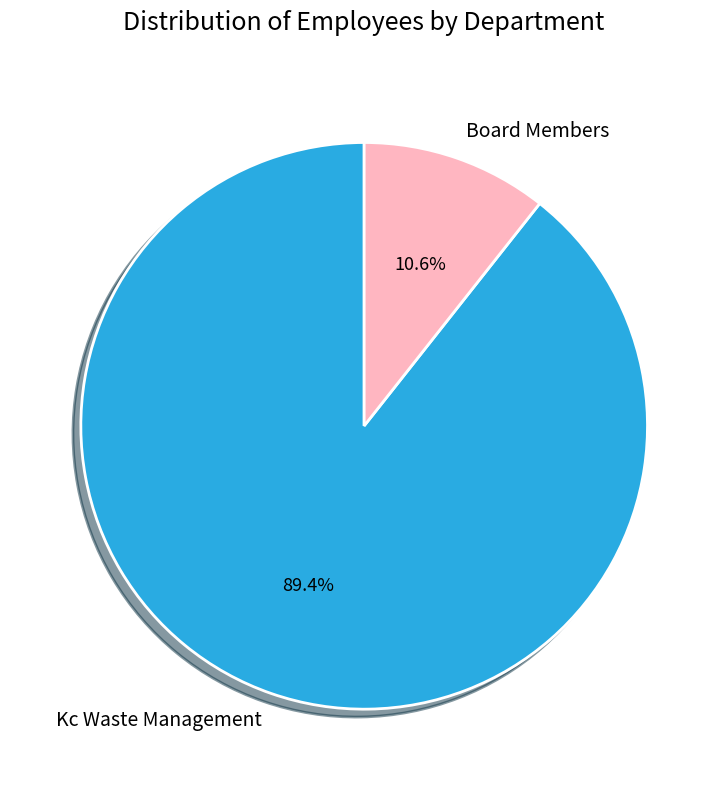

To the nearest percent, what is the difference between the Kc Waste Management and Board Members slice percentages?

79%